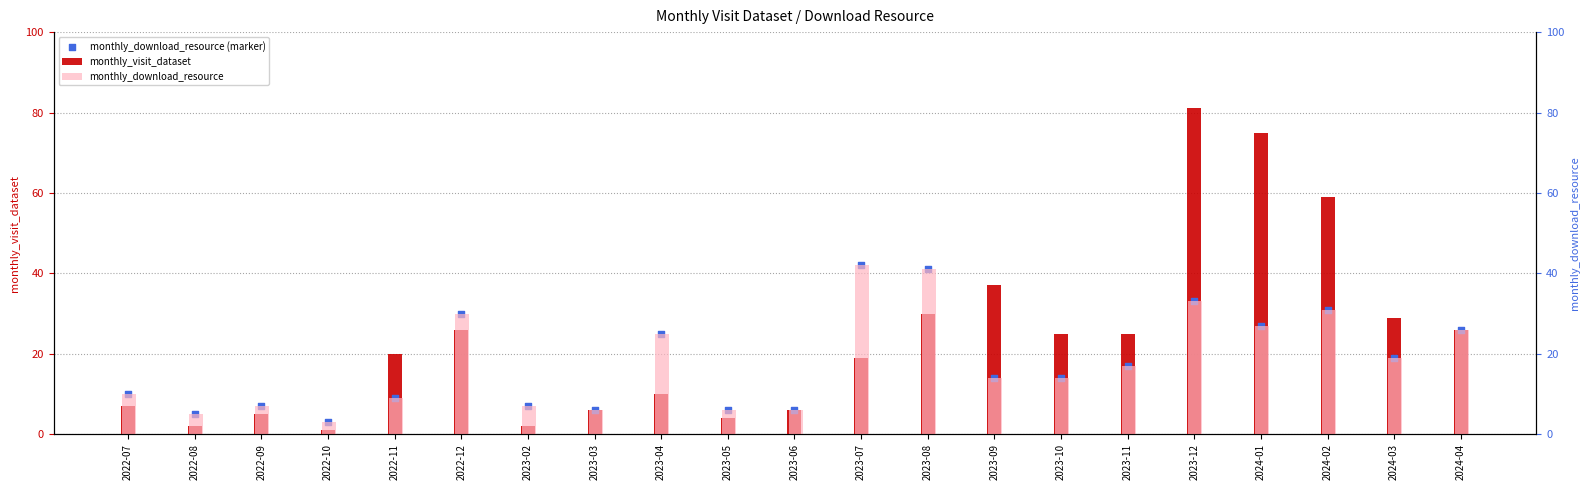

Is the value of monthly_download_resource (marker) at 2022-12 greater than the value of monthly_download_resource at 2022-12?

No